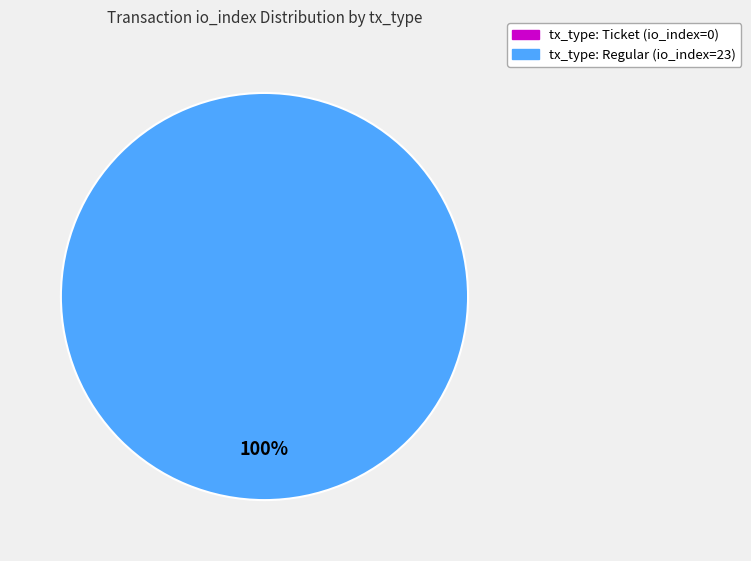

How many slices are in this pie chart?

2